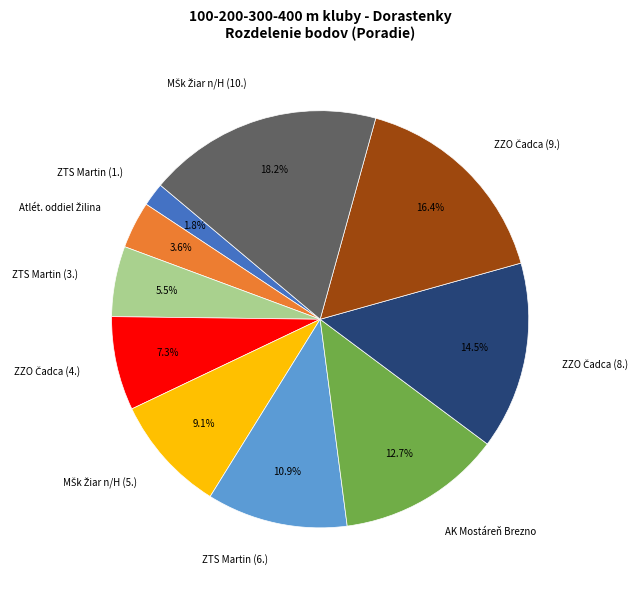

How many slices are in this pie chart?

10